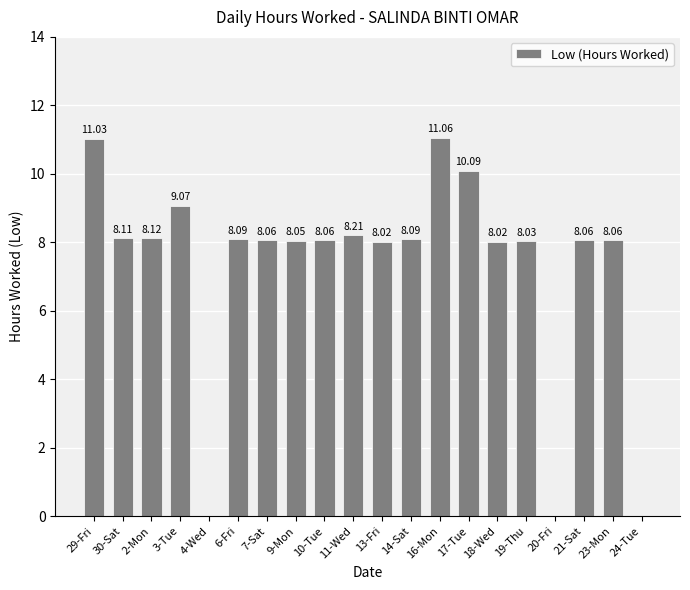

What is the sum of all values?

146.2